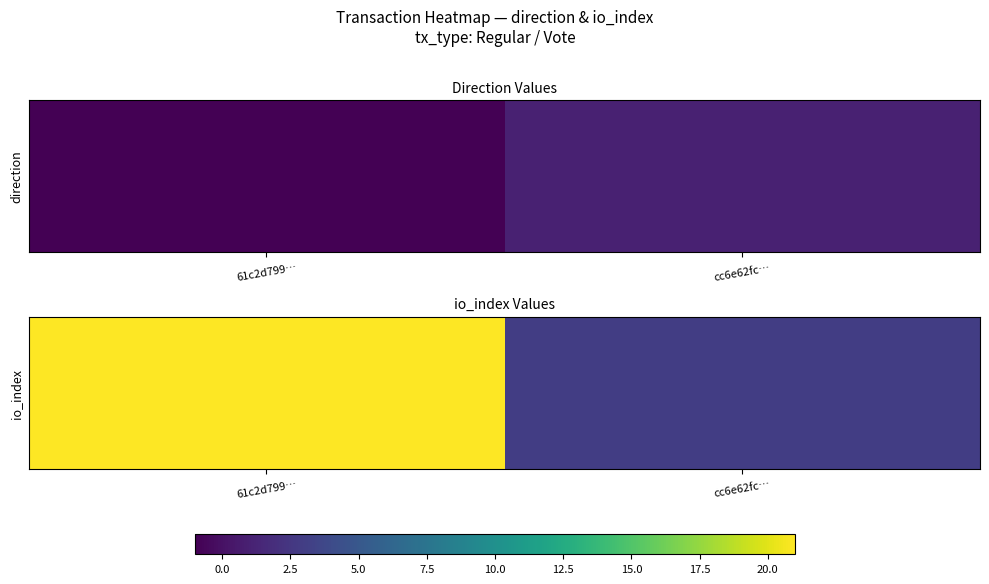

Rank the categories by value from lowest to highest.

cc6e62fc…, 61c2d799…